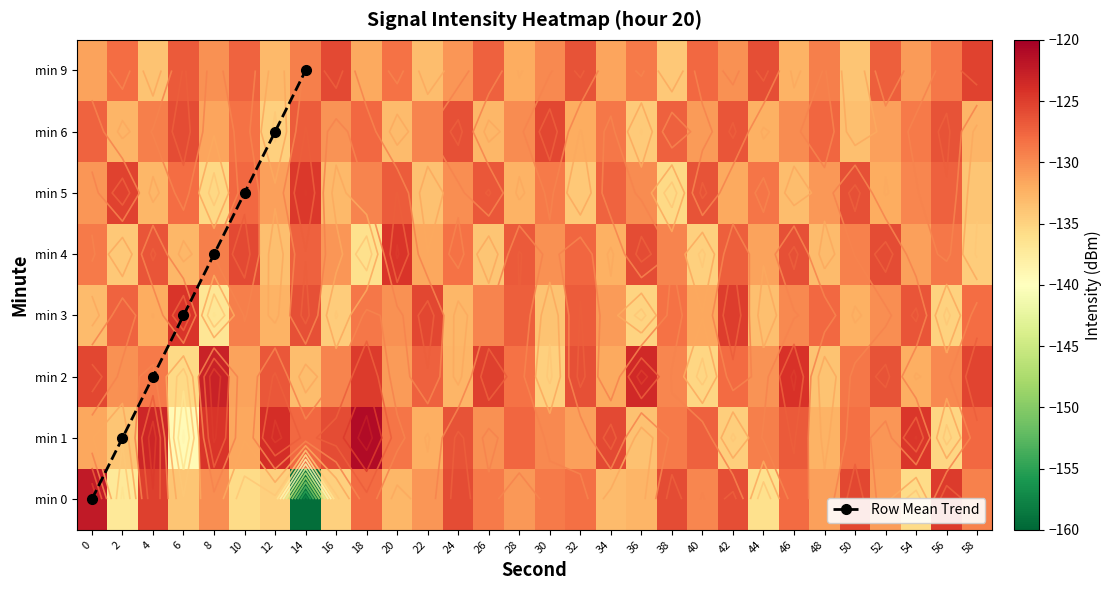

Reading right to left, what are all the values shown in this chart?

0: -129.2	-124.7	-135.8	-131.1	-125.5	-131.1	-127.8	-136.1	-126.0	-129.7	-125.8	-132.6	-133.0	-128.2	-128.8	-130.8	-128.8	-125.9	-130.6	-132.7	-127.8	-134.8	-159.4	-134.8	-135.7	-130.1	-133.9	-125.0	-137.1	-122.2
1: -127.7	-135.3	-124.5	-130.6	-128.2	-132.4	-126.8	-129.1	-134.6	-127.3	-128.9	-133.5	-125.7	-131.2	-129.8	-127.6	-130.2	-126.4	-132.1	-128.5	-121.0	-125.9	-127.7	-123.9	-131.6	-124.3	-139.3	-123.2	-133.8	-131.7
2: -125.4	-129.8	-132.1	-126.3	-128.6	-133.7	-124.1	-130.4	-127.9	-135.2	-129.6	-123.5	-131.8	-126.2	-134.7	-128.4	-125.1	-132.6	-127.3	-130.9	-124.8	-129.5	-133.2	-126.7	-131.4	-122.9	-135.6	-128.8	-130.2	-125.5
3: -128.0	-134.9	-126.5	-130.1	-132.2	-127.8	-129.7	-133.3	-124.9	-131.6	-128.3	-135.1	-130.8	-126.9	-133.6	-127.1	-129.4	-132.8	-125.6	-130.3	-128.7	-134.4	-126.1	-132.5	-129.2	-136.8	-124.3	-131.9	-127.5	-133.1
4: -134.5	-128.7	-131.1	-125.8	-129.3	-133.0	-126.2	-131.4	-127.1	-134.8	-129.5	-125.9	-132.3	-127.6	-130.2	-126.8	-133.9	-128.4	-131.7	-124.3	-136.1	-130.6	-127.2	-133.4	-125.7	-129.1	-132.8	-126.5	-134.2	-128.9
5: -133.8	-127.3	-129.6	-132.0	-126.1	-130.7	-133.2	-128.5	-131.8	-126.3	-135.6	-129.9	-127.5	-134.1	-128.8	-132.4	-126.7	-130.1	-133.5	-127.0	-129.4	-132.9	-124.6	-131.2	-127.8	-135.4	-128.1	-132.7	-125.3	-130.5
6: -132.6	-126.4	-128.8	-131.1	-133.4	-127.6	-129.9	-132.2	-126.5	-130.8	-127.2	-134.3	-128.7	-131.9	-125.5	-130.0	-132.8	-126.2	-129.5	-133.1	-127.8	-130.4	-126.9	-134.7	-128.3	-131.5	-125.8	-129.2	-132.6	-127.4
9: -125.3	-128.6	-130.9	-127.1	-133.8	-129.2	-132.5	-126.0	-130.3	-127.7	-134.2	-128.9	-131.5	-126.4	-129.7	-132.0	-127.3	-130.6	-133.2	-128.4	-131.8	-125.7	-129.1	-132.9	-127.5	-130.2	-126.8	-133.6	-128.0	-131.3